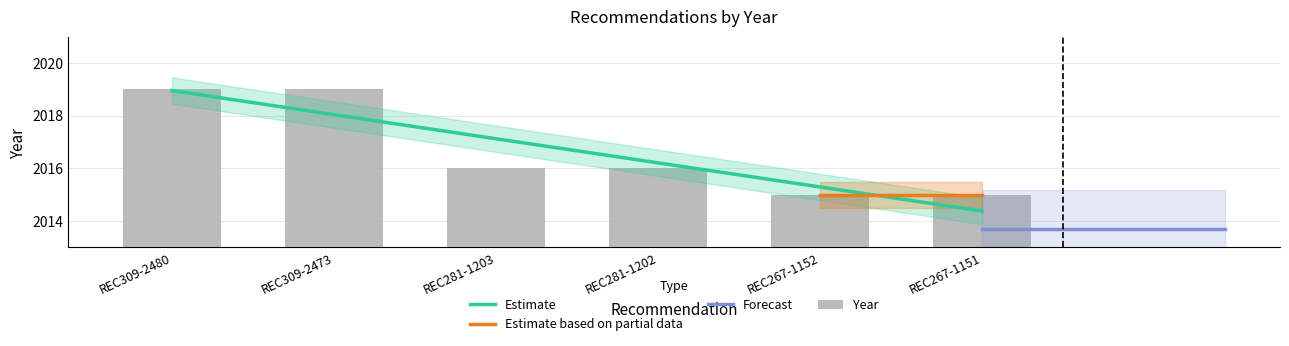

Reading left to right, extract all data points from this chart.

REC309-2480=2019	REC309-2473=2019	REC281-1203=2016	REC281-1202=2016	REC267-1152=2015	REC267-1151=2015